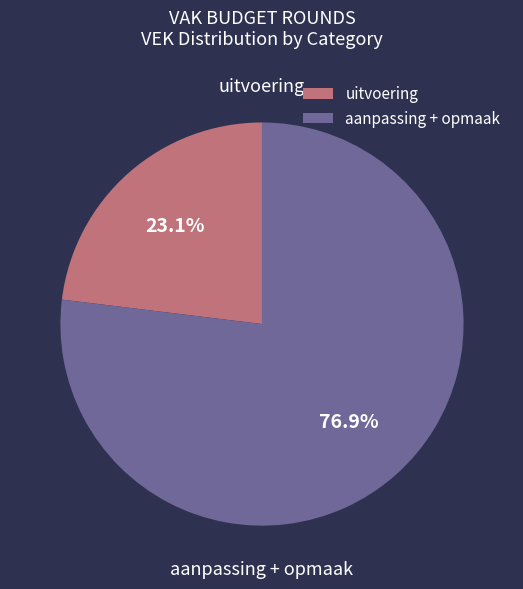

Rank the categories by value from lowest to highest.

uitvoering, aanpassing + opmaak